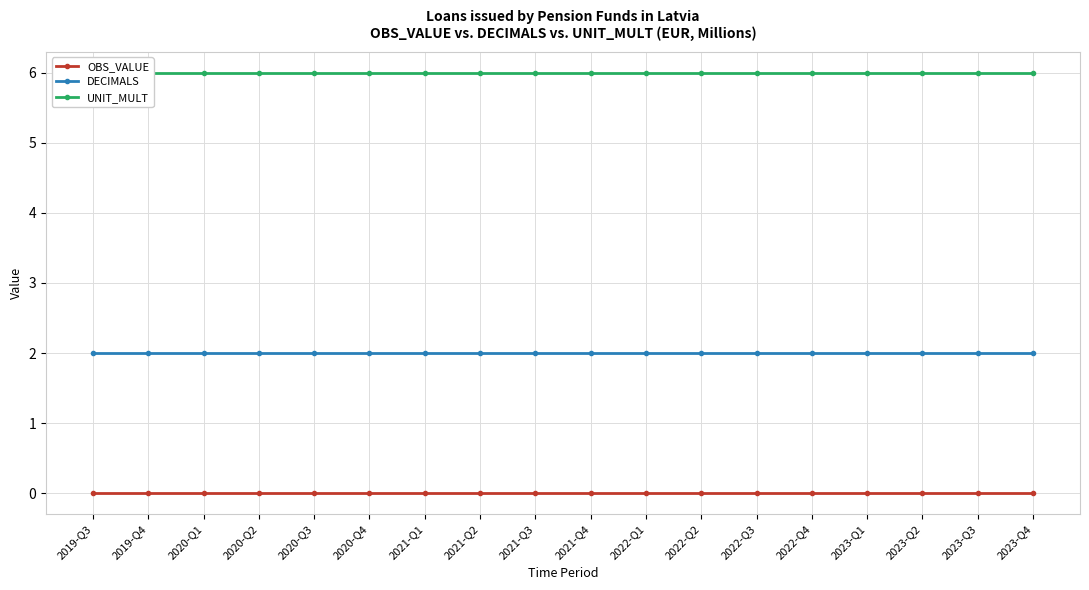

How many lines are shown in the chart?

3